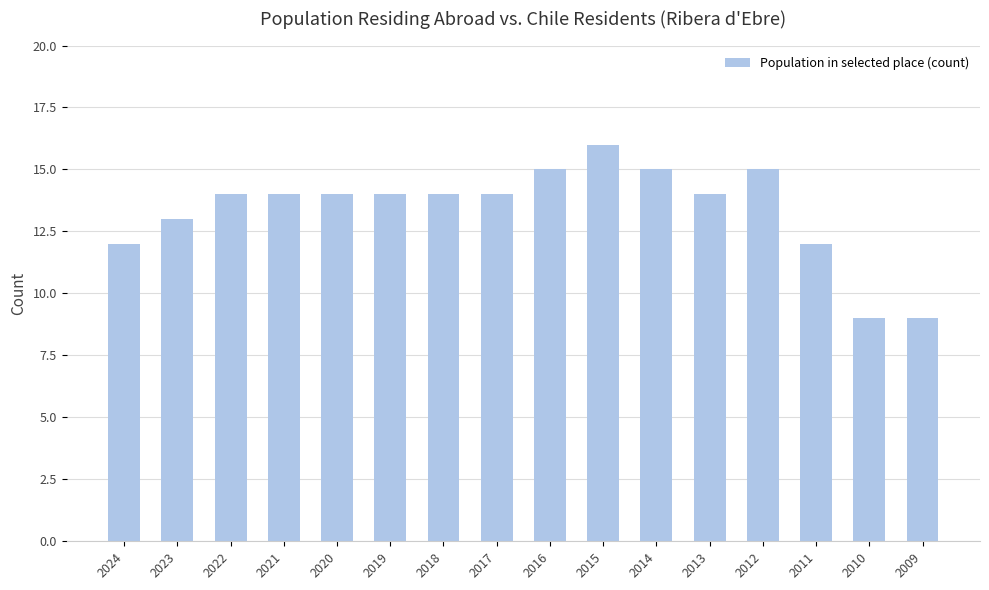

What is the difference between the maximum and minimum values?

7